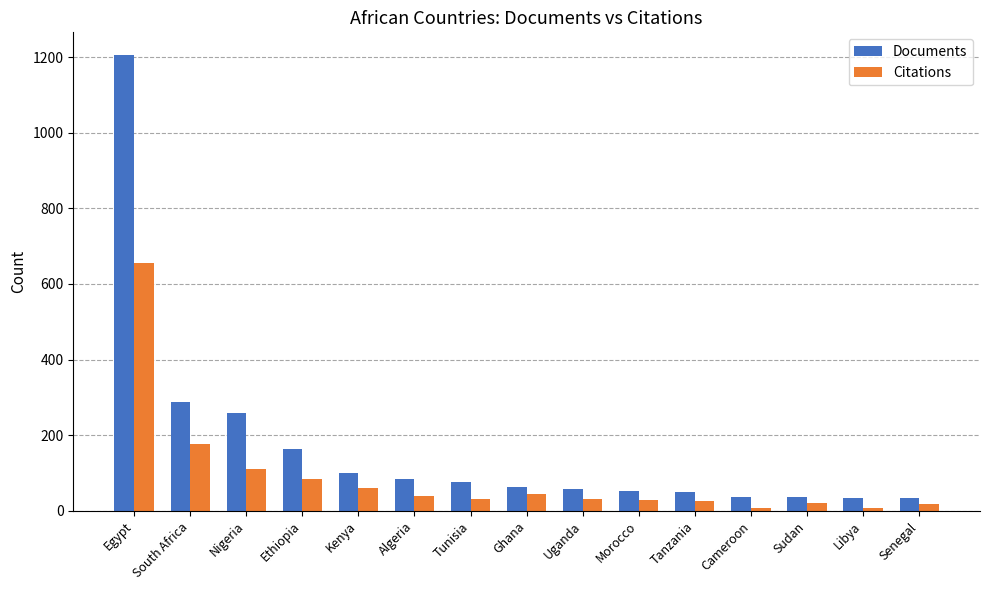

Which series has the widest spread of values?

Documents